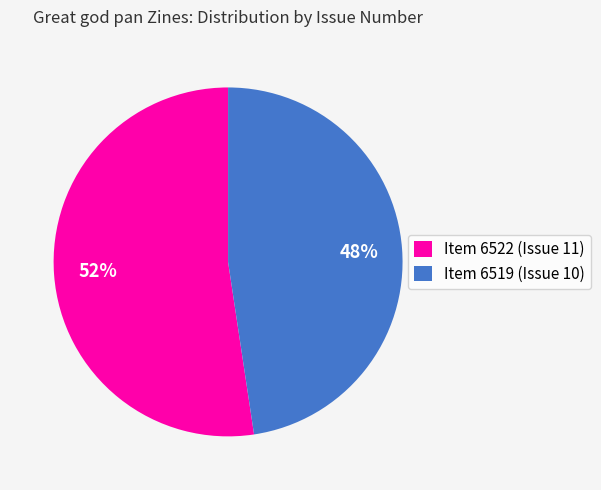

Count the number of slices in the pie.

2